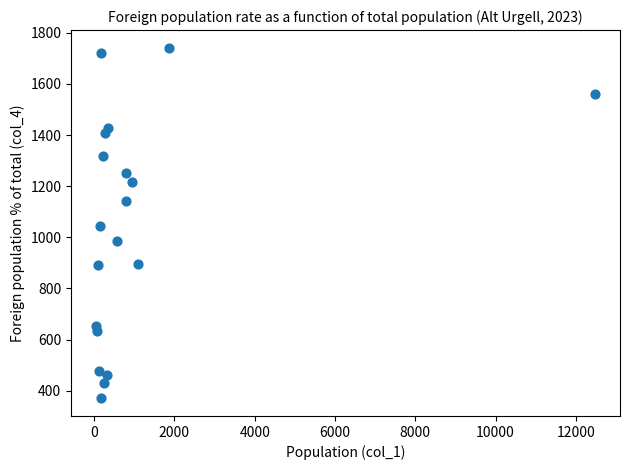

What is the range of Y values (max minus min)?

1372